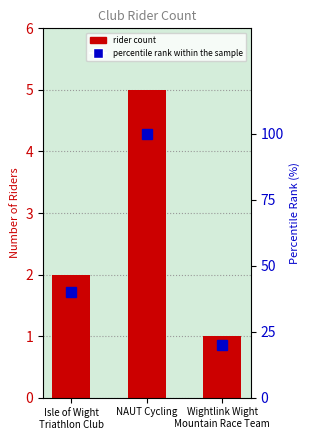

Does the chart contain any negative values?

No